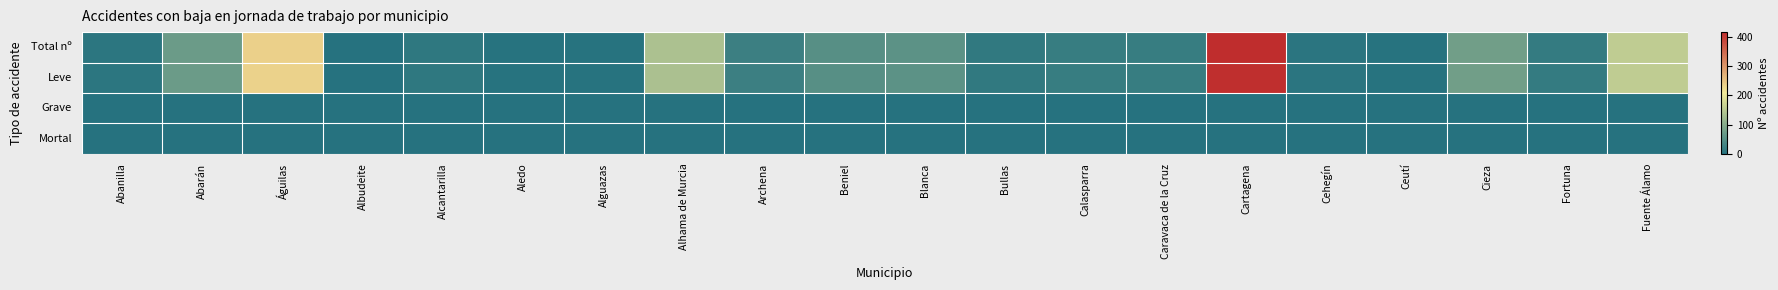

What is the maximum value shown in the chart?

416